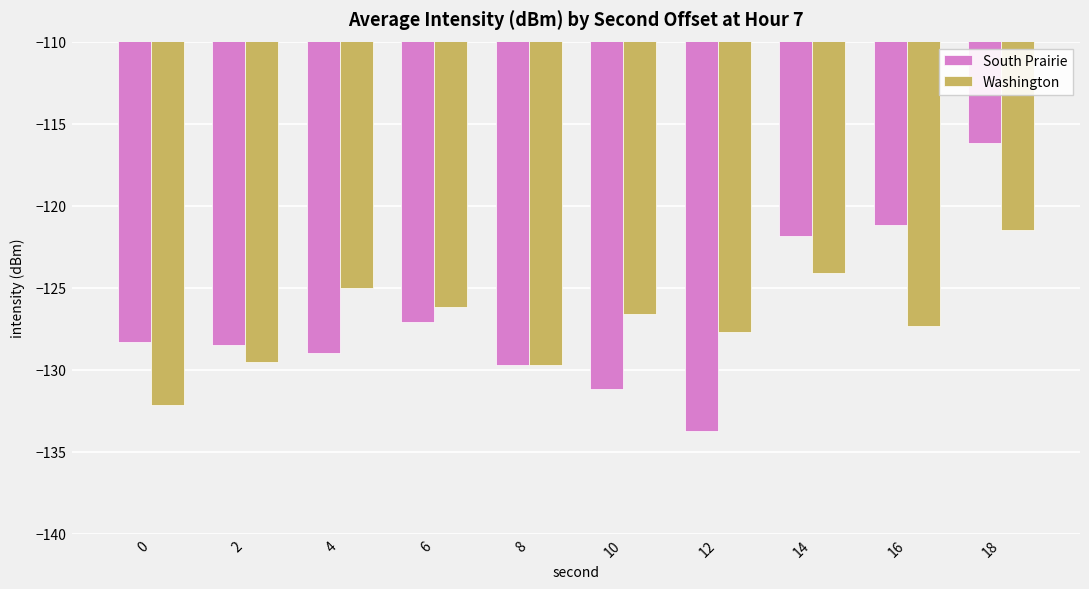

Which series has the widest spread of values?

South Prairie